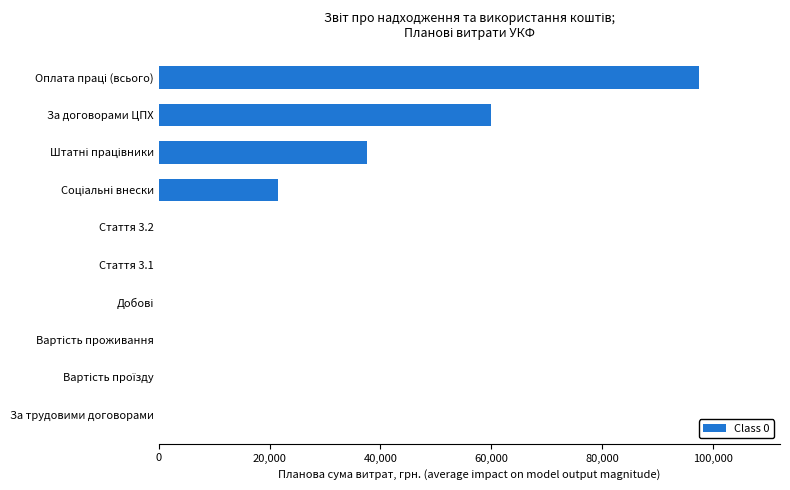

What is the sum of all values?

216450